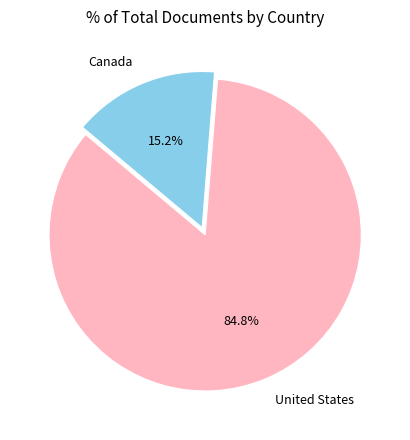

Is there a majority slice in this chart?

Yes